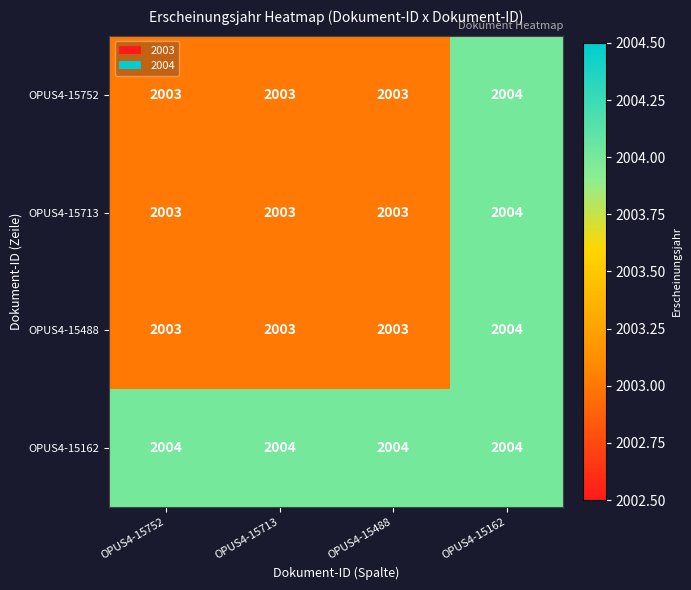

Which series has the largest total across all categories?

OPUS4-15162